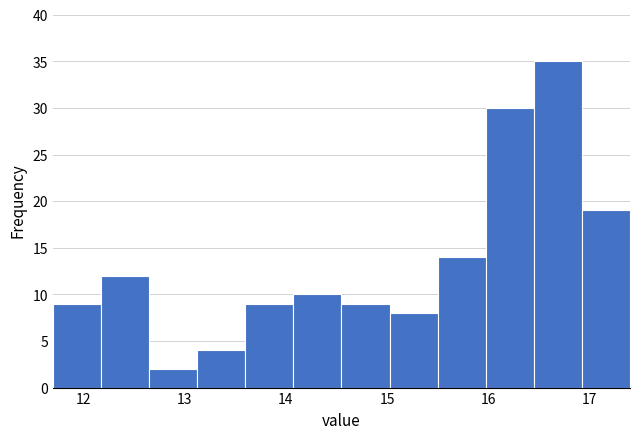

Over which range of the x-axis is the bar tallest?

16.5 to 16.9